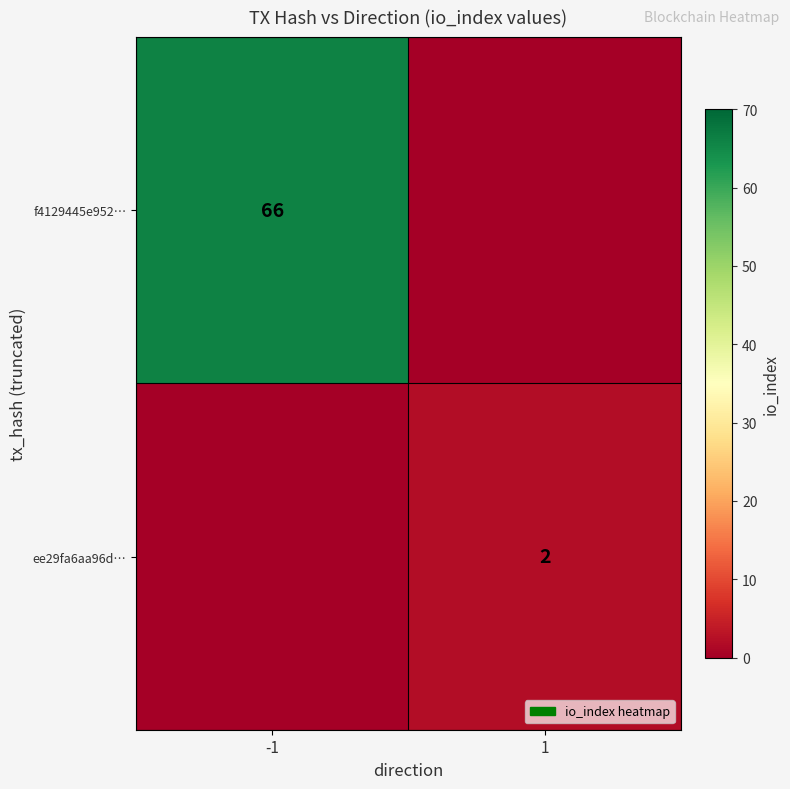

The value of f4129445e952… at -1 is 96. True or false?

False